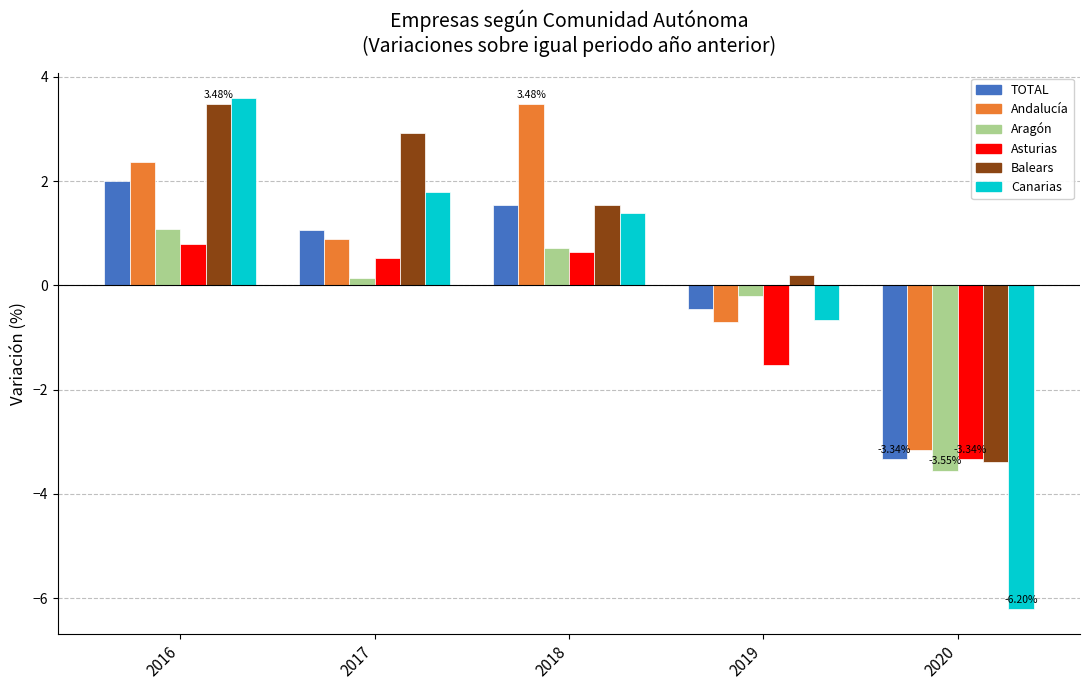

Between 2019 and 2020, which series saw the biggest shift?

Canarias